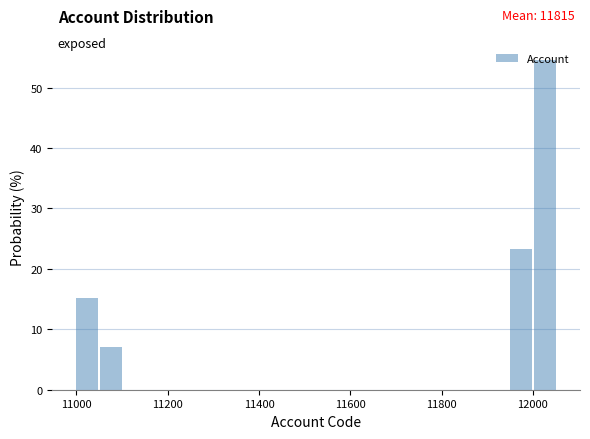

Read against the x-axis, roughly where is the centre of the tallest bar?

12020